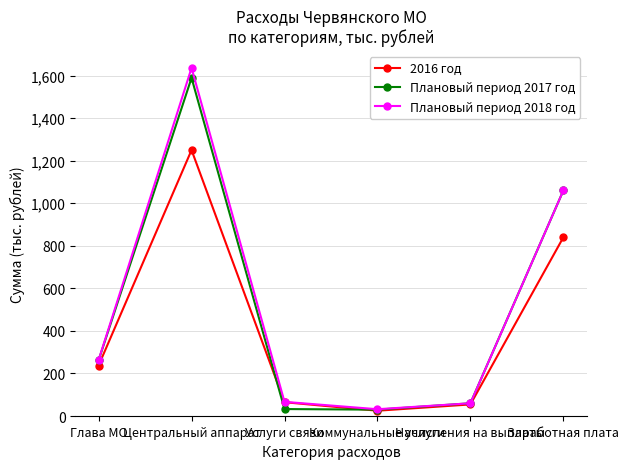

Where is the first local minimum for Плановый период 2018 год?

Коммунальные услуги